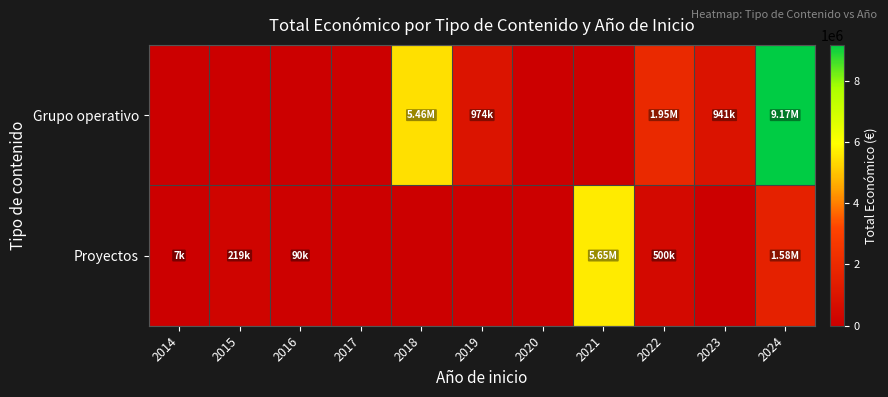

What is the spread (max minus min) of values at 2024?

7588623